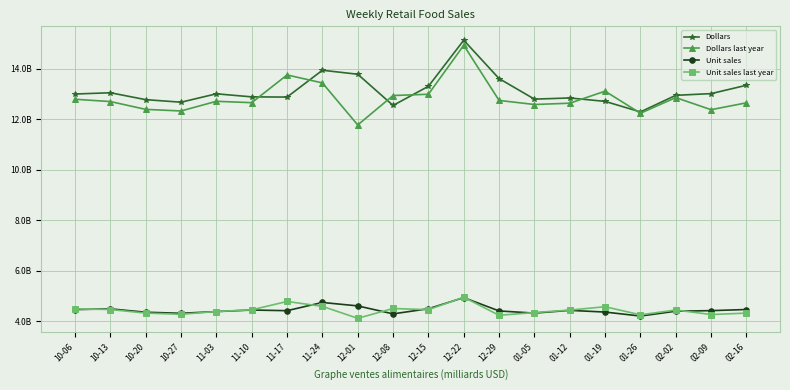

The Unit sales last year series shows 1287597882 at 01-19. True or false?

False